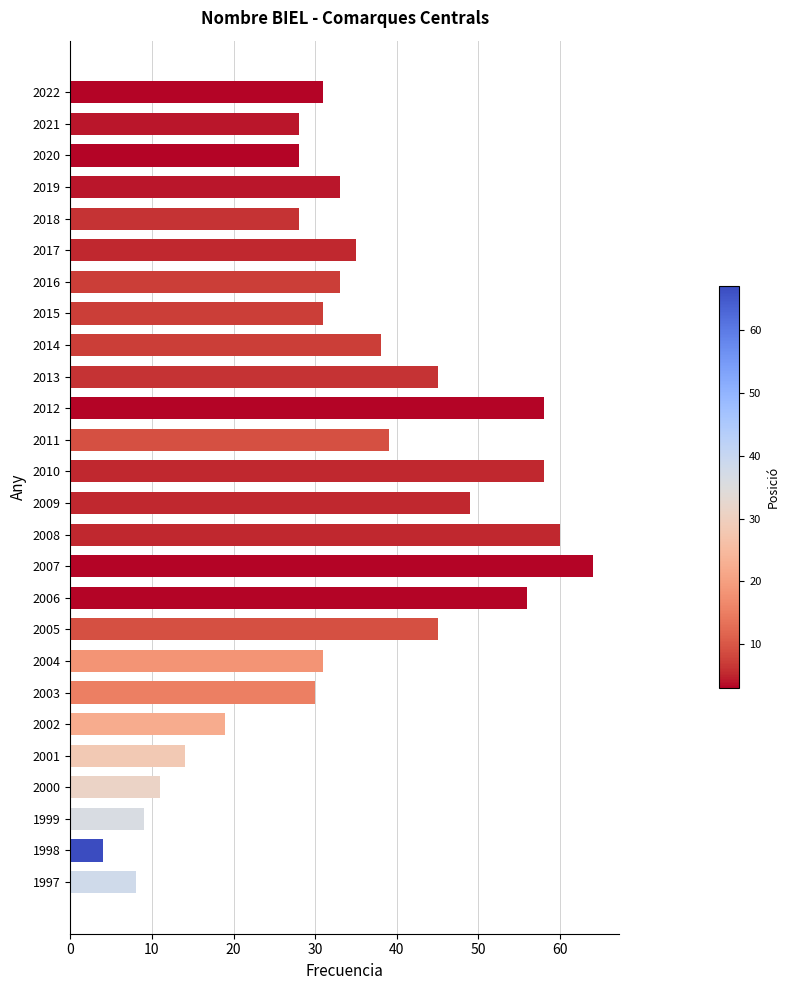

Is it true that the value at 2010 is 58?

True